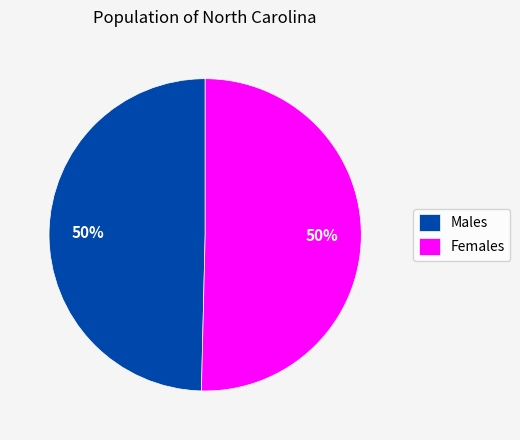

Is it true that Males is 55% of the pie?

False